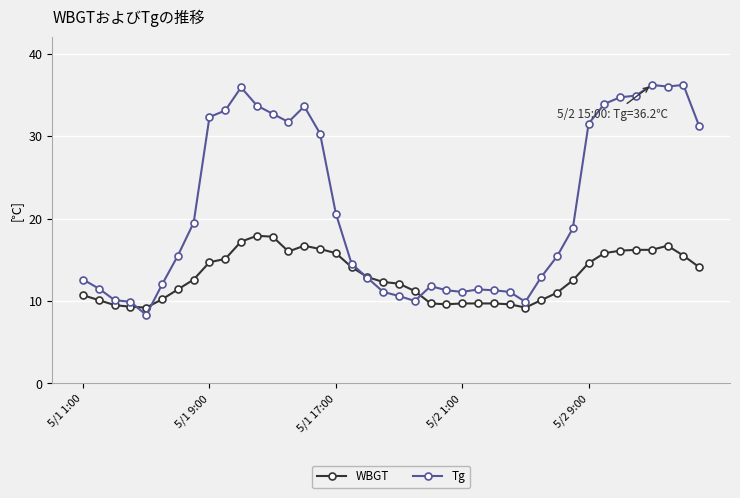

Which series has the largest total across all categories?

Tg